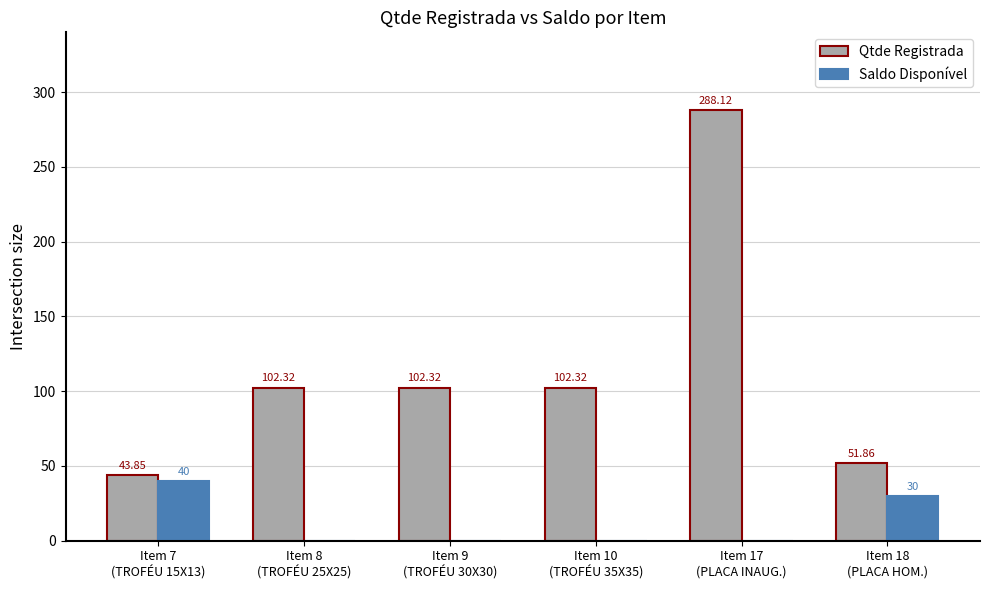

Which series has the largest total across all categories?

Qtde Registrada